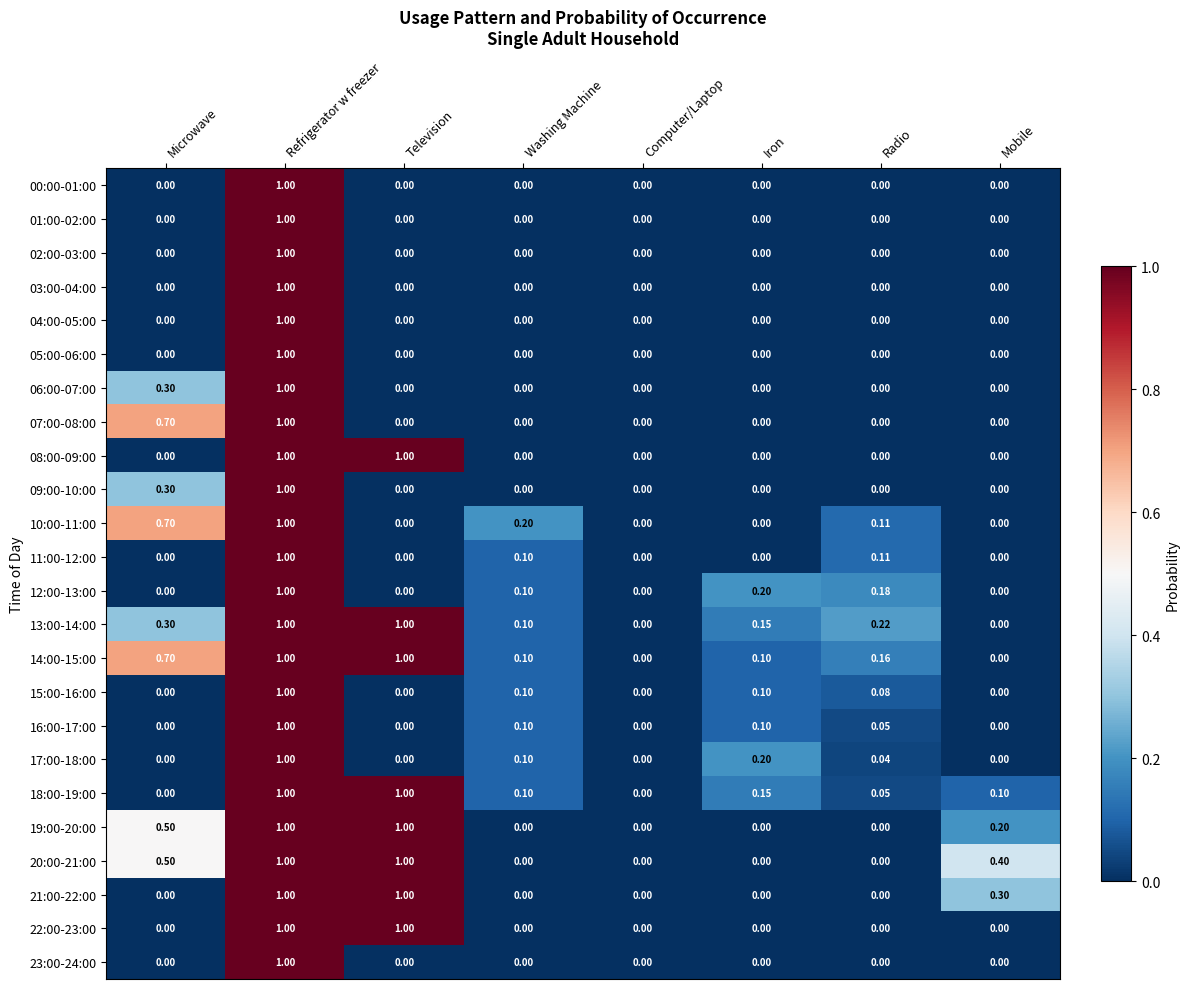

How many categories are shown in the chart?

8